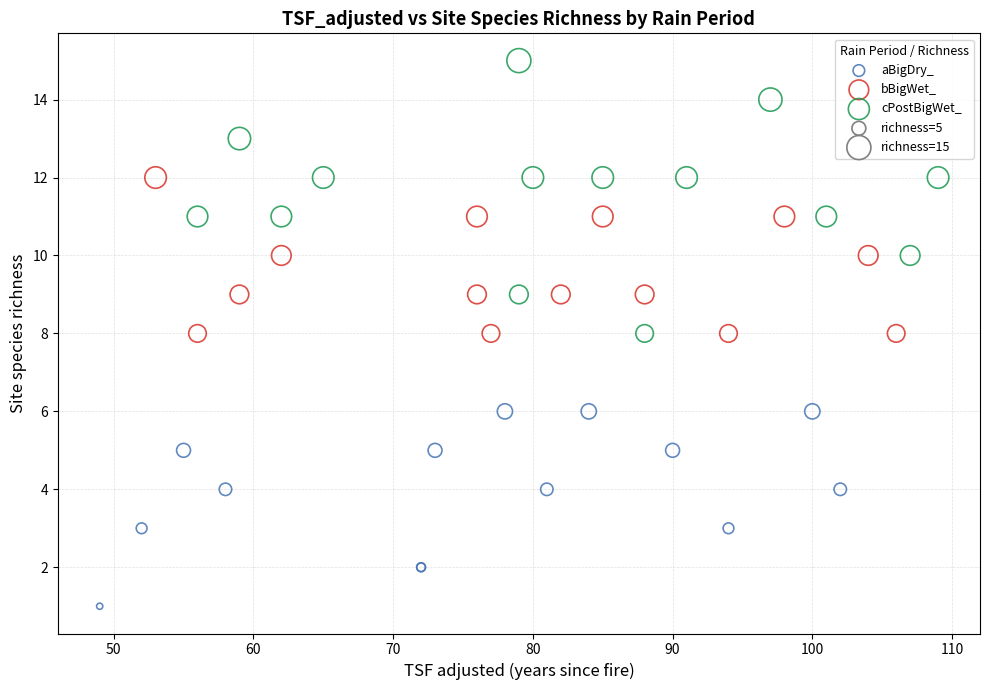

Which series has the largest Y range (max minus min)?

cPostBigWet_